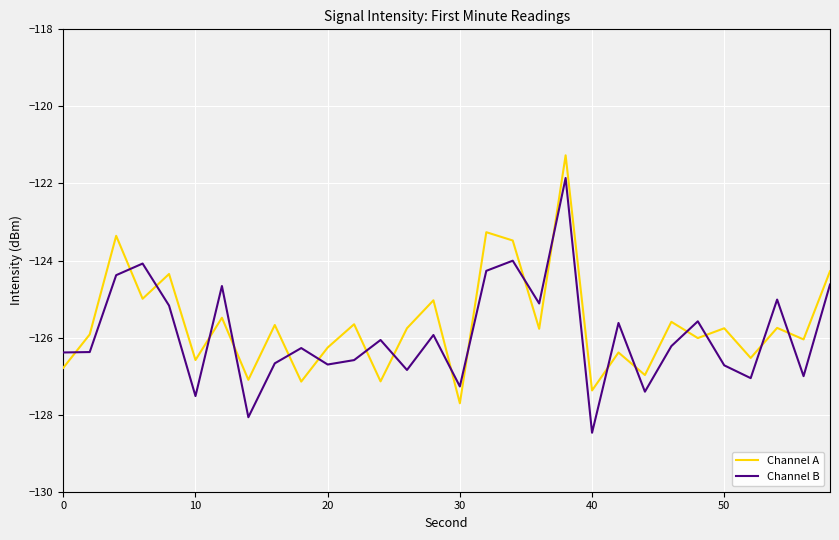

Rank the series by their maximum value, from lowest to highest.

Channel B, Channel A